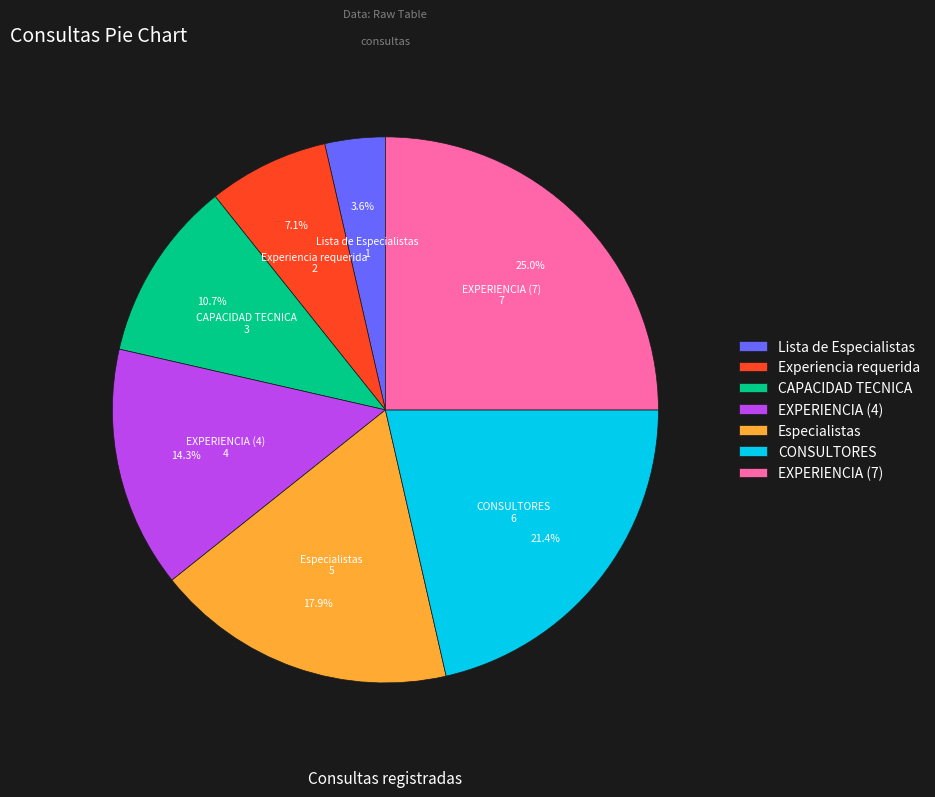

What is the smallest slice in the pie chart?

Lista de Especialistas